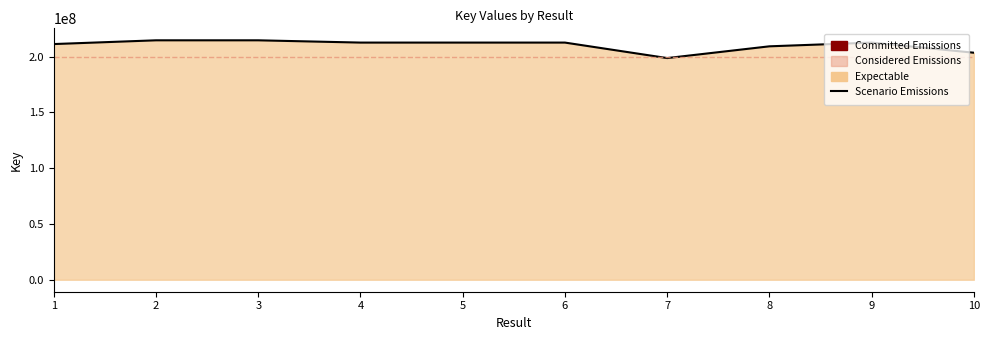

Rank the categories by value from lowest to highest.

7, 10, 8, 1, 9, 6, 5, 4, 3, 2